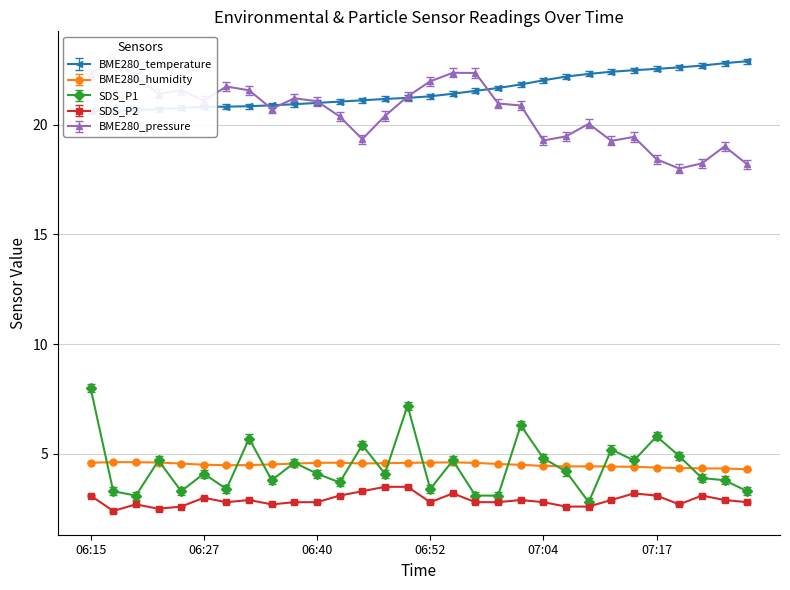

True or false: SDS_P2 has more than 1 points higher than both neighbors.

True